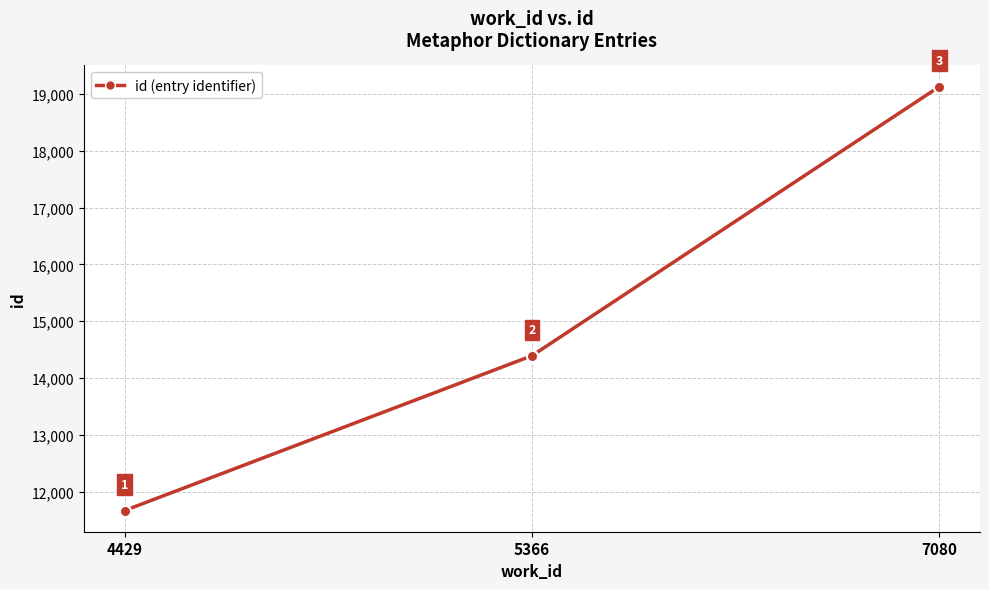

How many values are between 11668 and 19127?

3